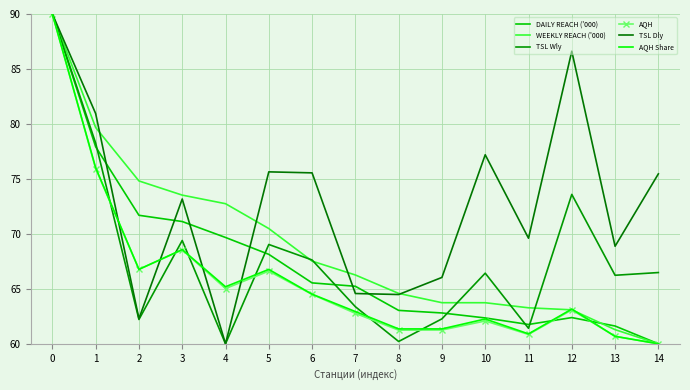

What is the smallest value displayed?

60.0